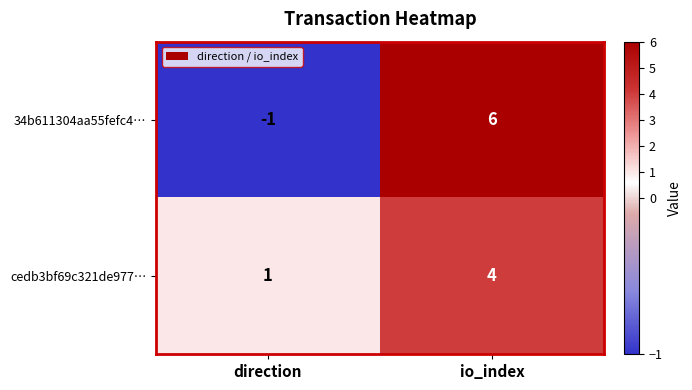

What is the total value across all series at io_index?

10